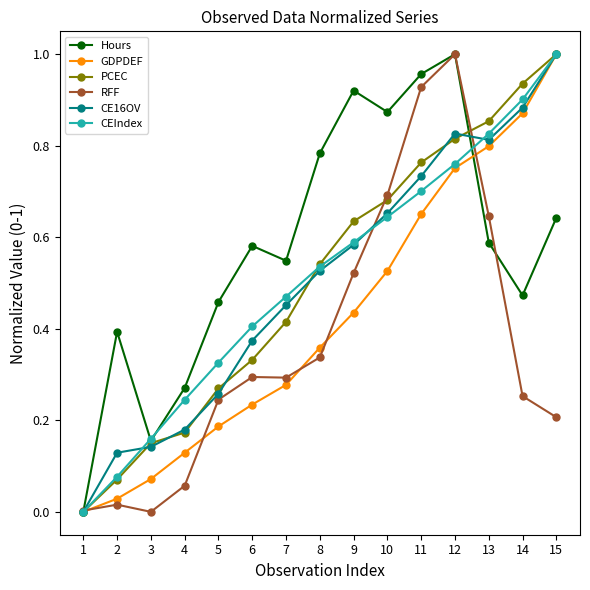

The RFF series shows 0.3 at 14. True or false?

True